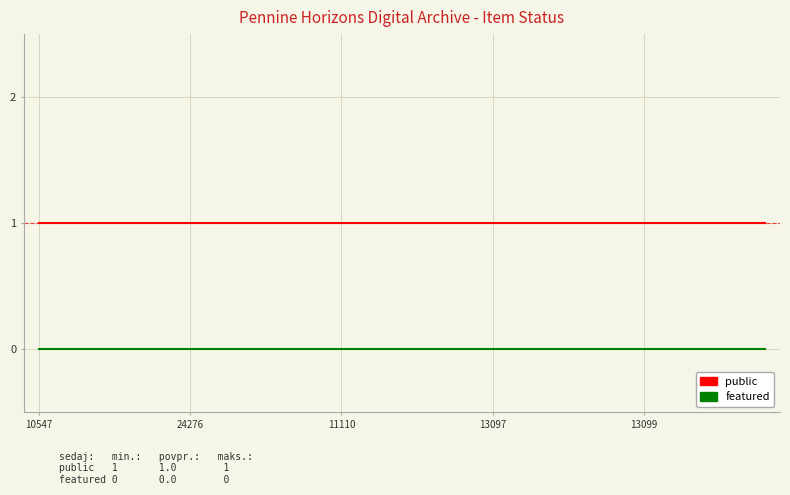

List the series in order of their peak value, highest first.

public, featured